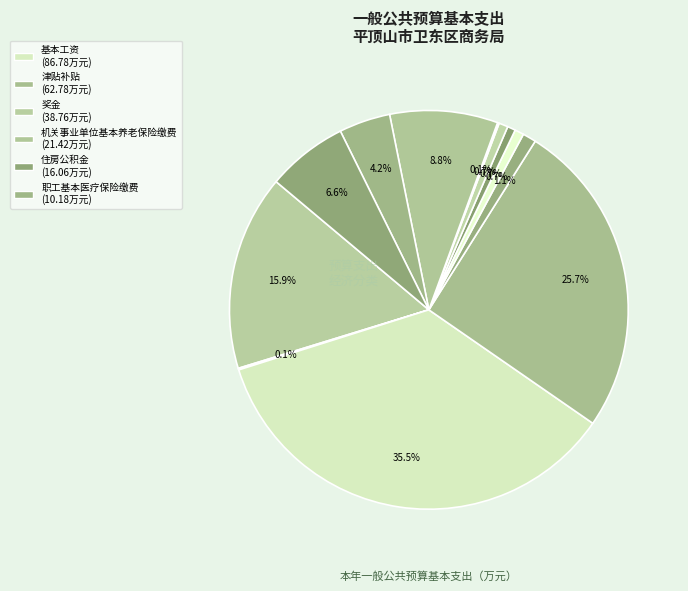

Which slice is the largest?

基本工资